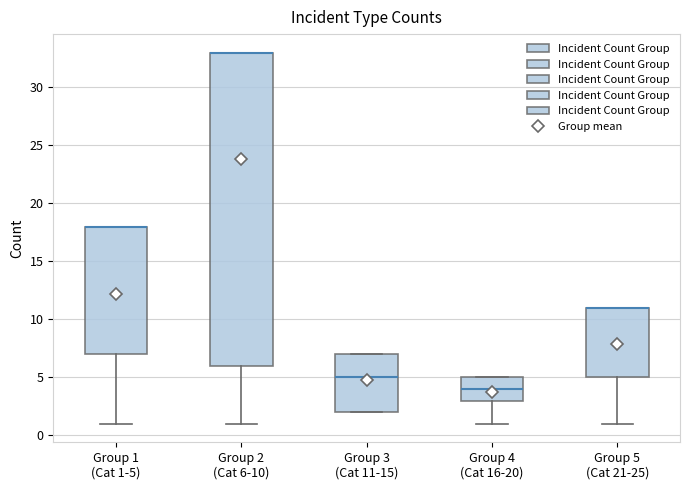

Reading left to right, read every box against the y-axis: the position of its median line, the range the box covers, and the ends of its whiskers. The values are not printed on the chart, so give them approximately, as read against the axis.

Group 1 (Cat 1-5): median 18 (drawn on the box's upper edge), box 7 to 18, whiskers 1 to 18
Group 2 (Cat 6-10): median 33 (drawn on the box's upper edge), box 6 to 33, whiskers 1 to 33
Group 3 (Cat 11-15): median 5, box 2 to 7, whiskers 2 to 7
Group 4 (Cat 16-20): median 4, box 3 to 5, whiskers 1 to 5
Group 5 (Cat 21-25): median 11 (drawn on the box's upper edge), box 5 to 11, whiskers 1 to 11